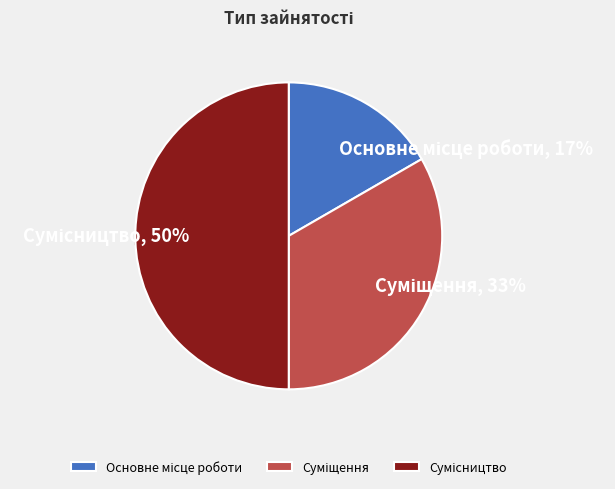

Which slice is the smallest?

Основне місце роботи